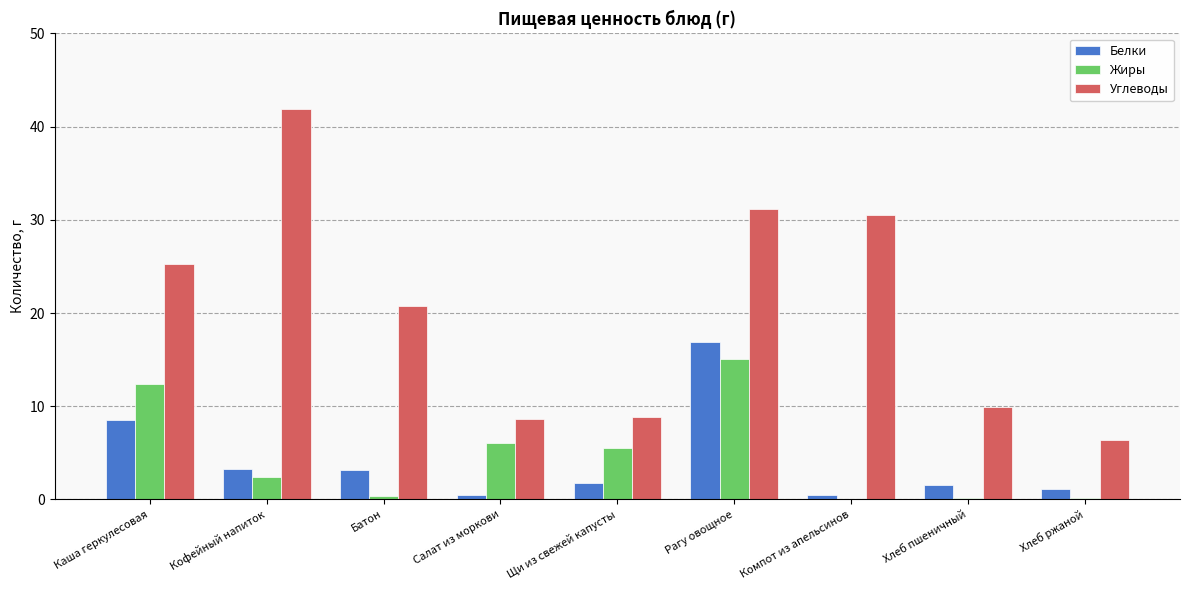

True or false: Белки has a value of 3.2 at Кофейный напиток.

True